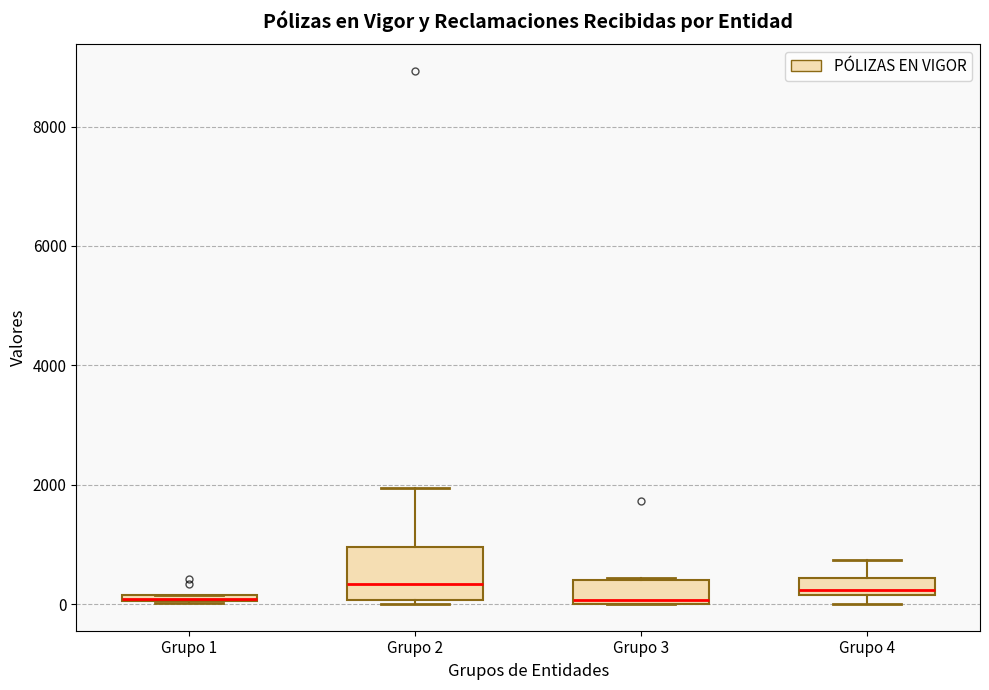

Where is the upper edge of the box for Grupo 1 on the y-axis? The values are not printed on the chart, so give them approximately, as read against the axis.

200